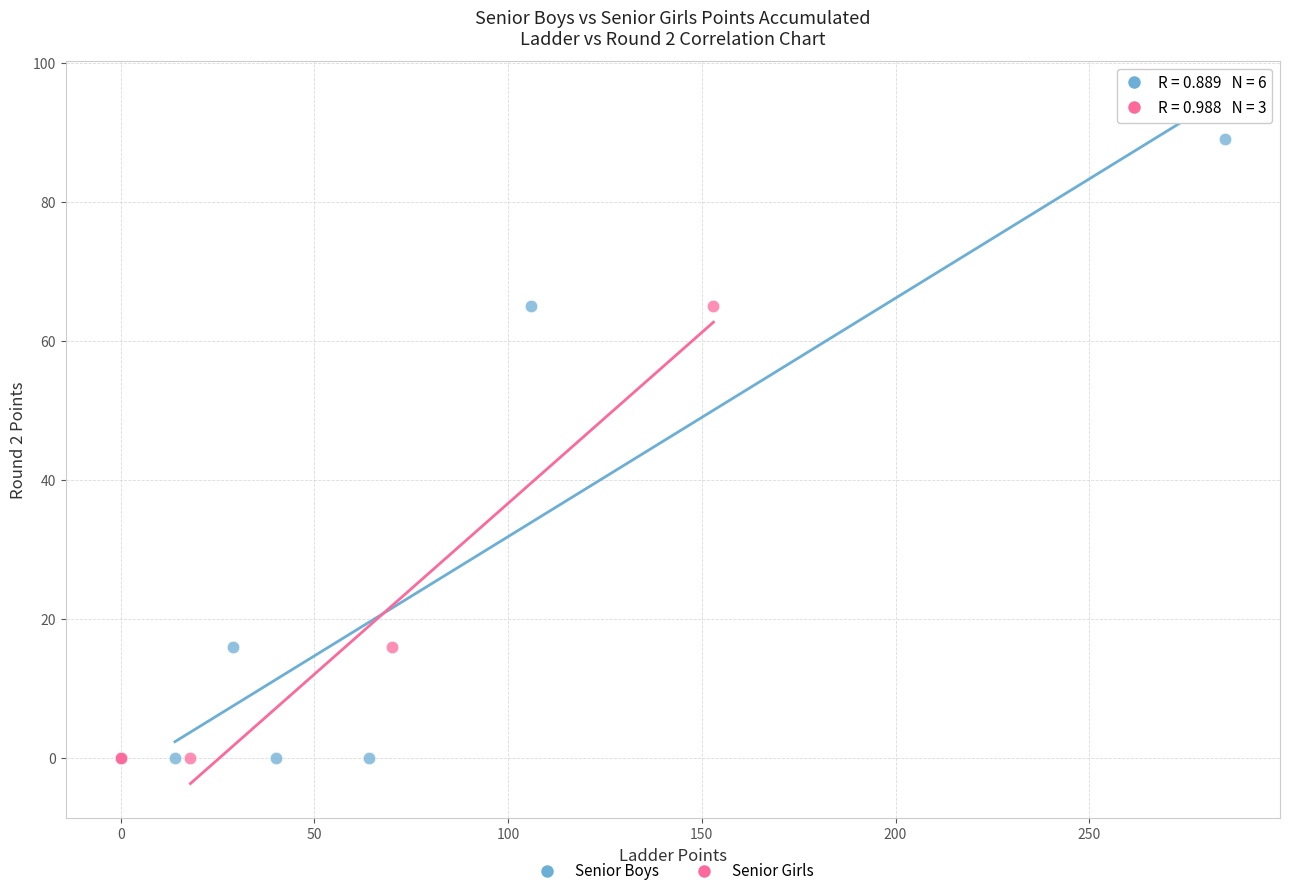

Which series has the widest spread of Y values?

Senior Boys